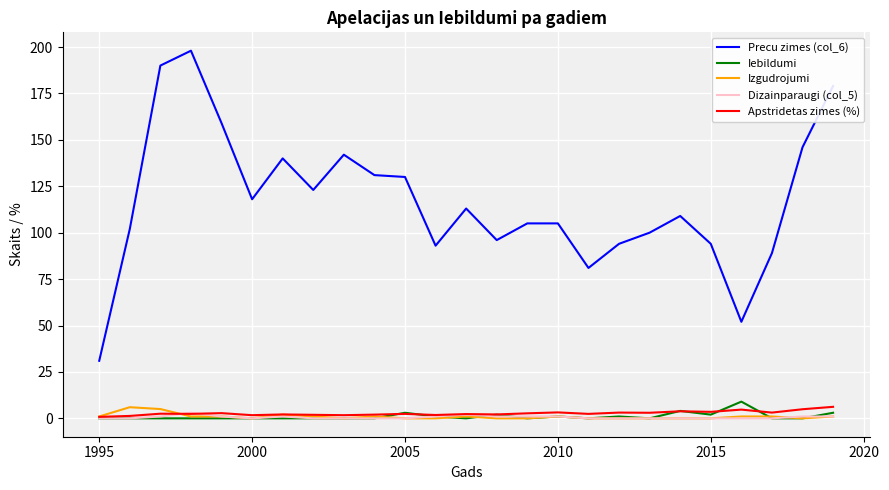

Which series has the largest total across all categories?

Precu zimes (col_6)